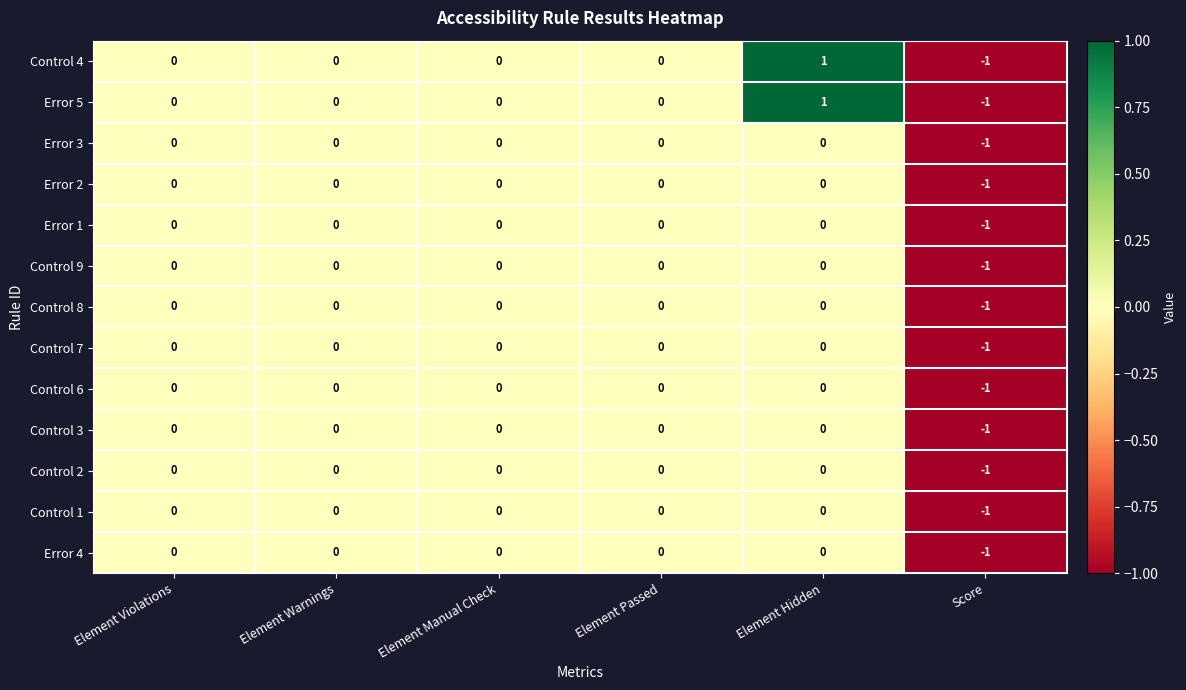

Count the Error 5 values in the range 0 to 1.

5